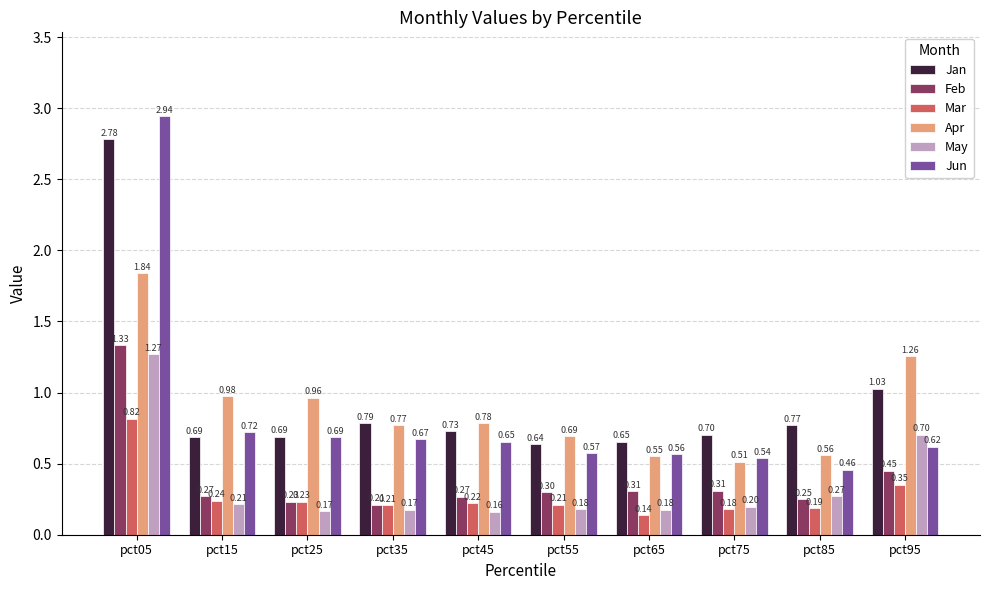

What is the value of the Mar bar at the 3rd from the left?

0.2